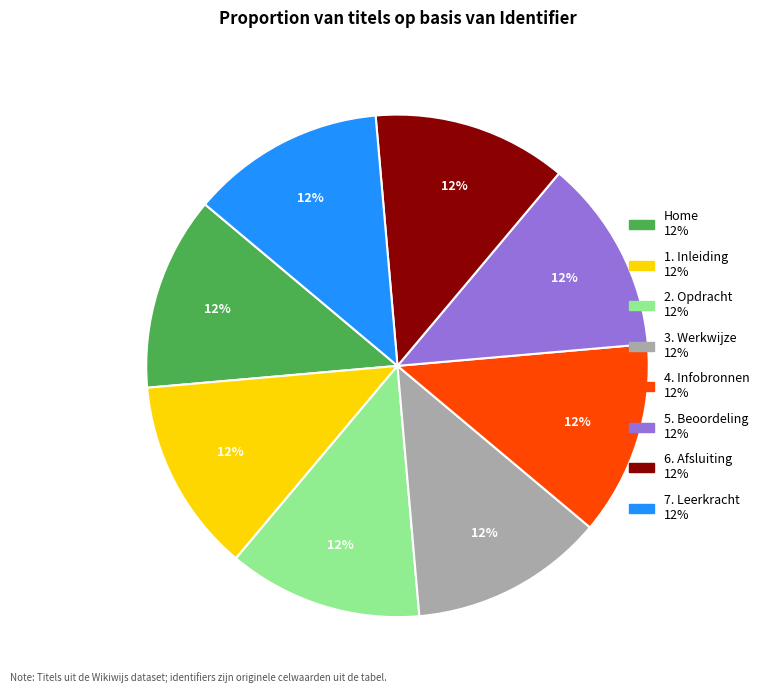

The 2. Opdracht slice represents 3% of the pie. True or false?

False